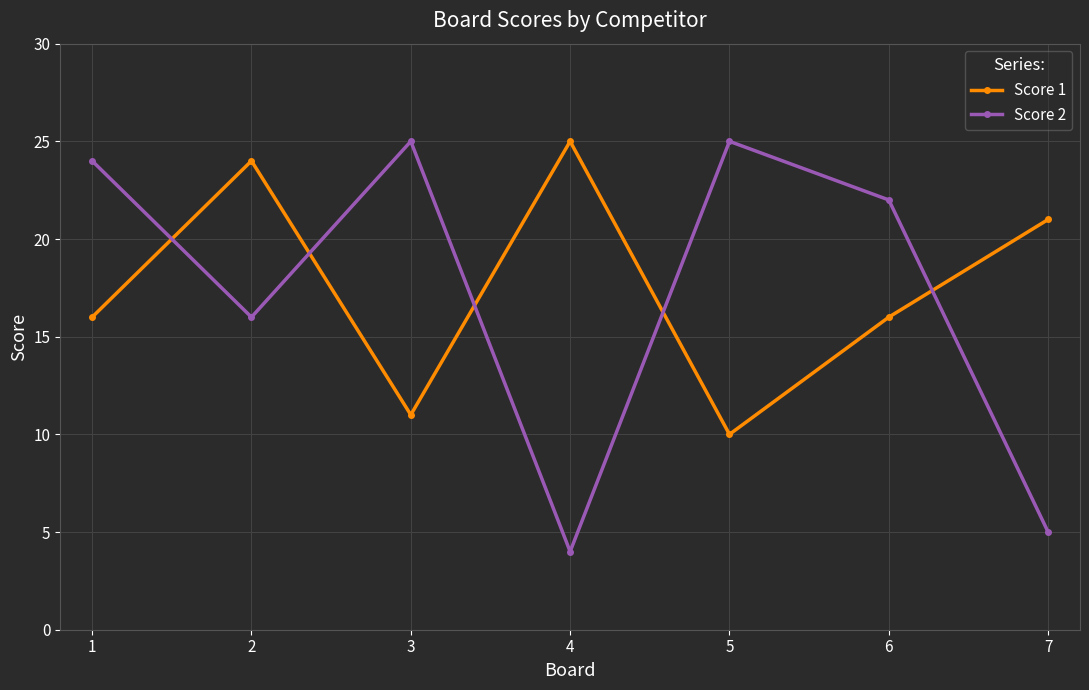

Rank the series at 2 from highest to lowest value.

Score 1, Score 2